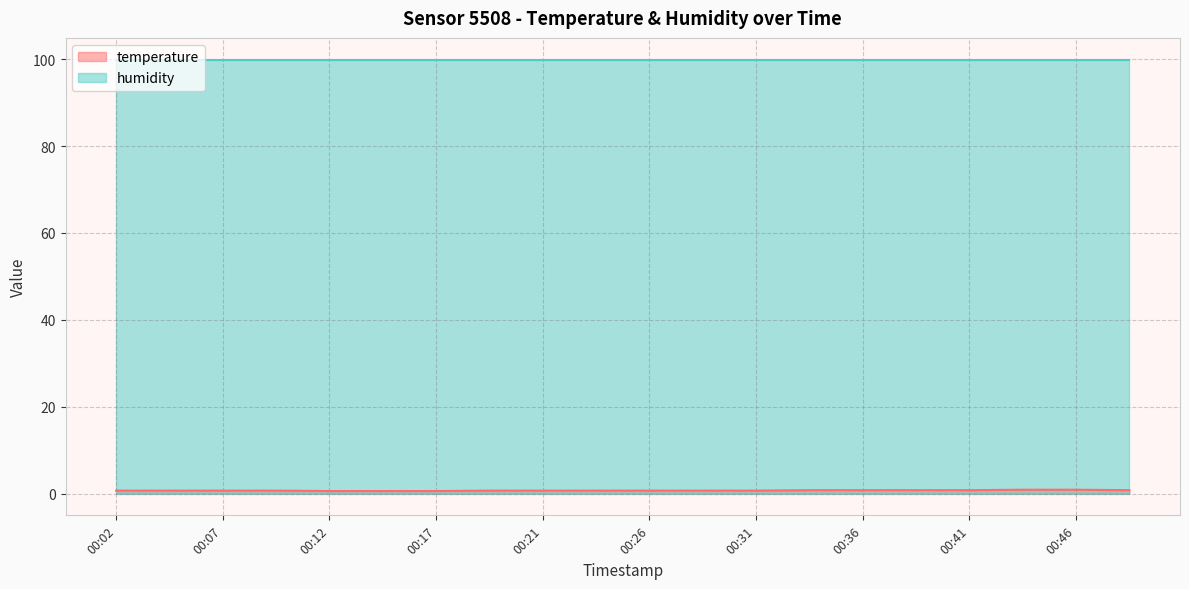

Rank the categories by value from highest to lowest.

00:44, 00:46, 00:34, 00:36, 00:39, 00:41, 00:48, 00:02, 00:04, 00:07, 00:09, 00:19, 00:21, 00:24, 00:26, 00:29, 00:31, 00:12, 00:14, 00:17